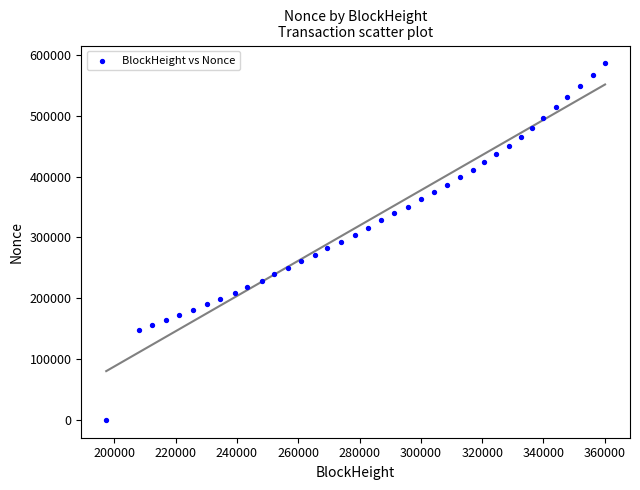

What is the range of X values (max minus min)?

162749